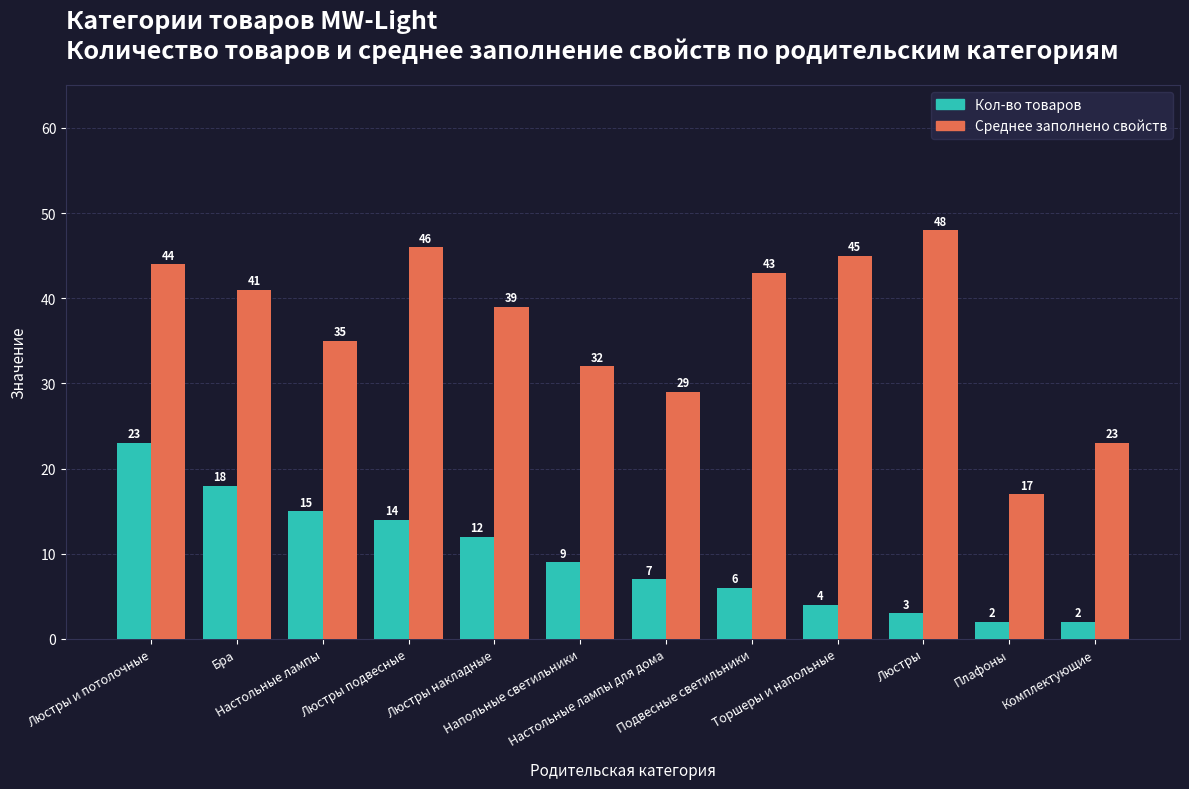

Is it true that Среднее заполнено свойств equals 52 at Люстры накладные?

False